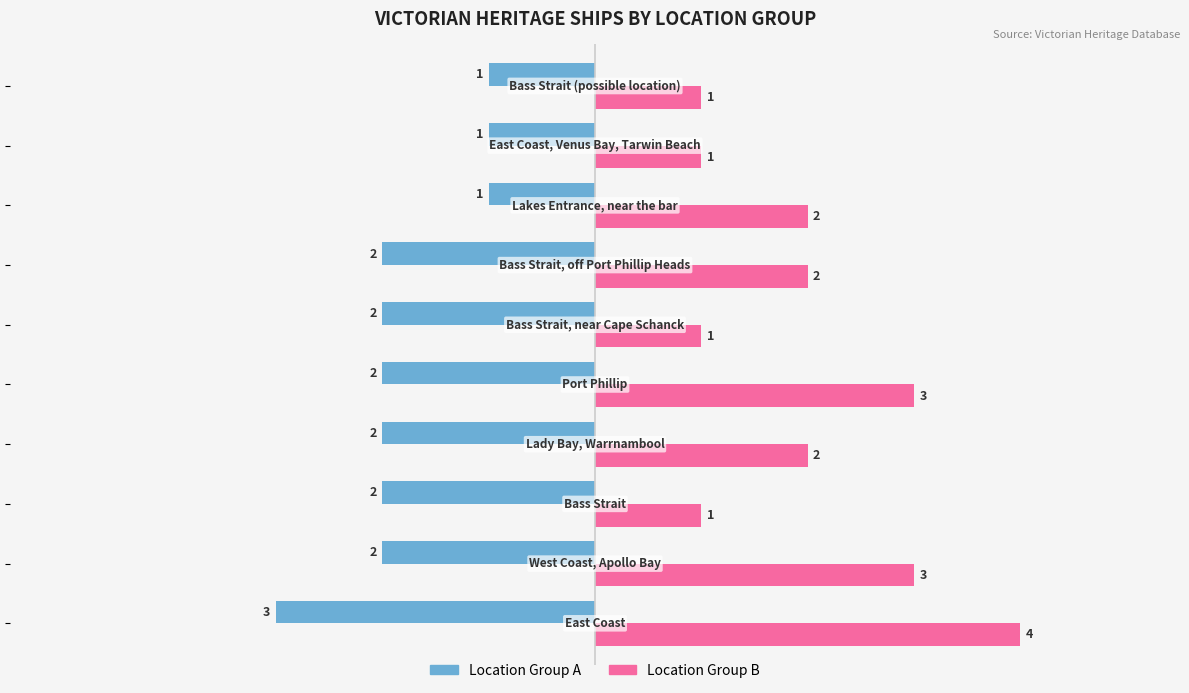

Which series has the widest spread of values?

Location Group B